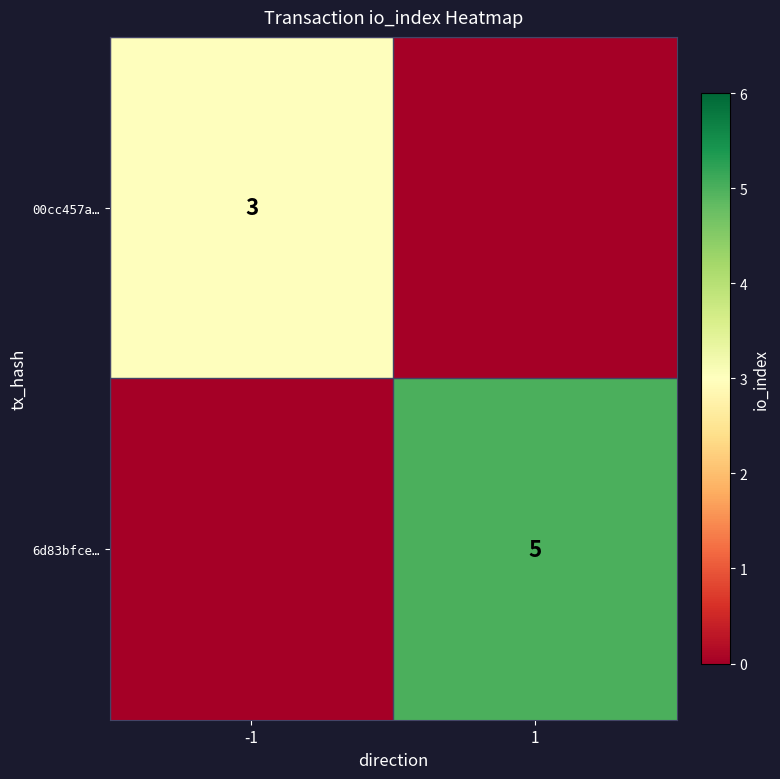

The 6d83bfce… series shows 7 at 1. True or false?

False